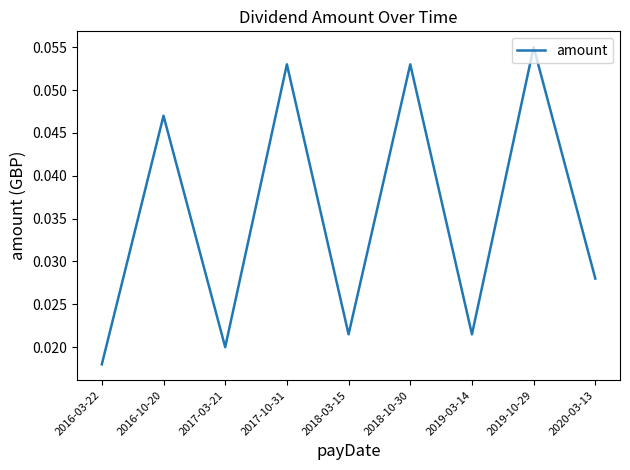

Which category has the lowest value across all series?

2016-03-22